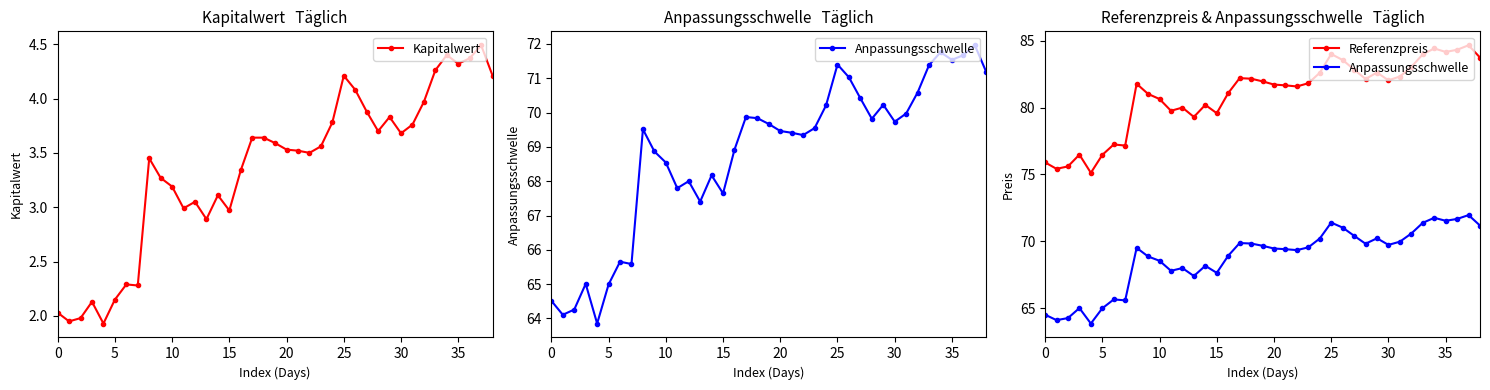

The value of Kapitalwert at 5 is 0.6. True or false?

False